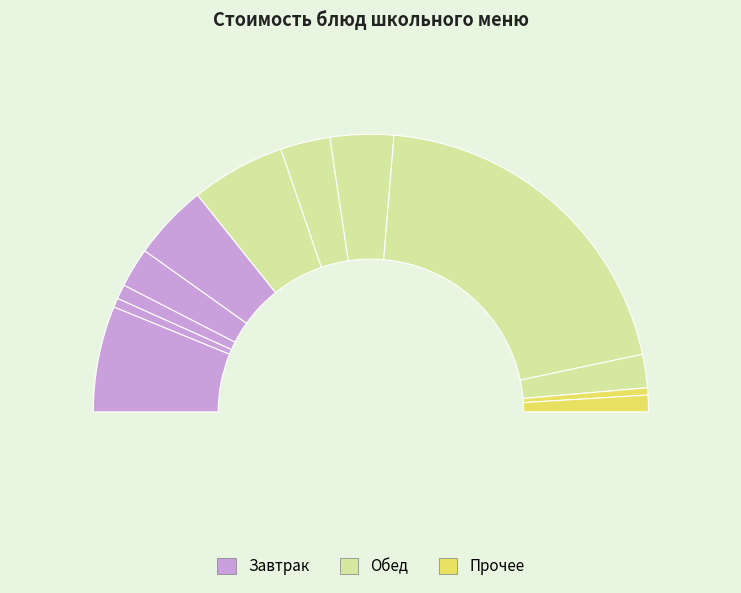

How many slices are in this pie chart?

12